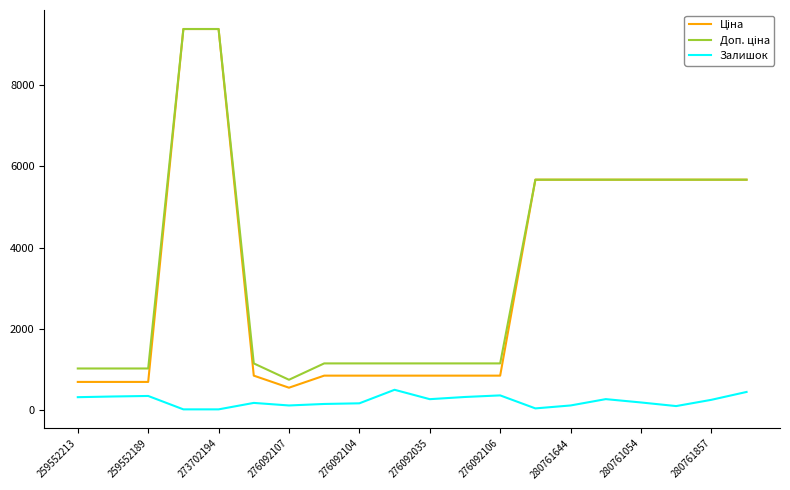

How many lines are shown in the chart?

3